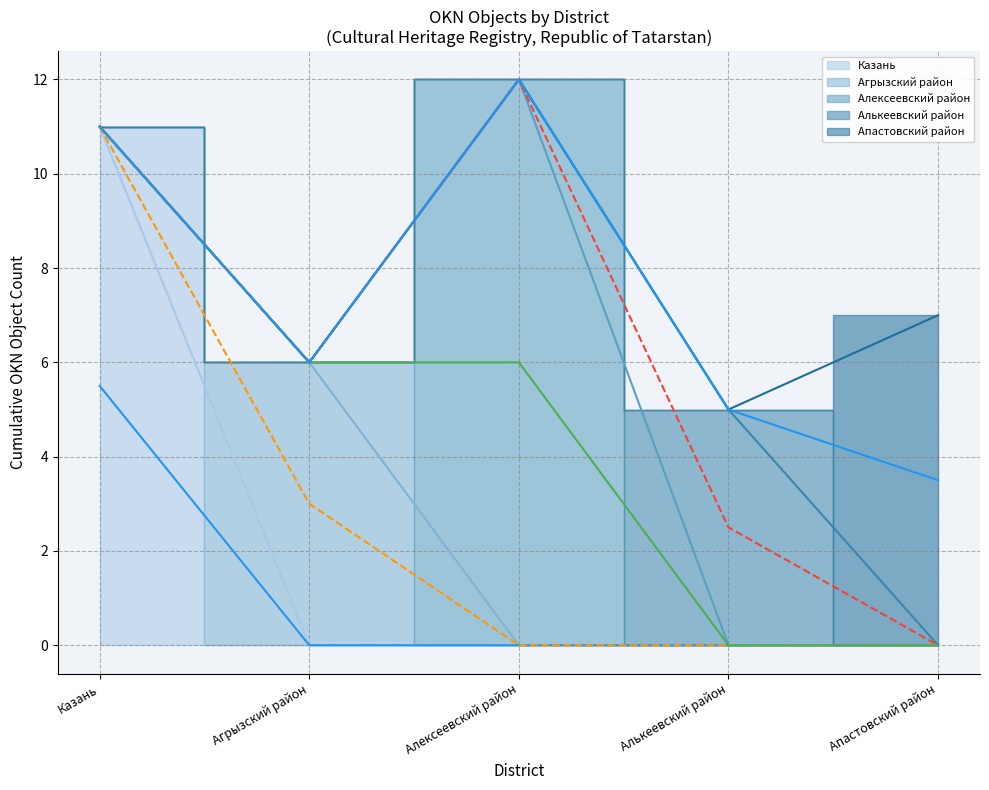

Which category has the lowest value across all series?

Агрызский район